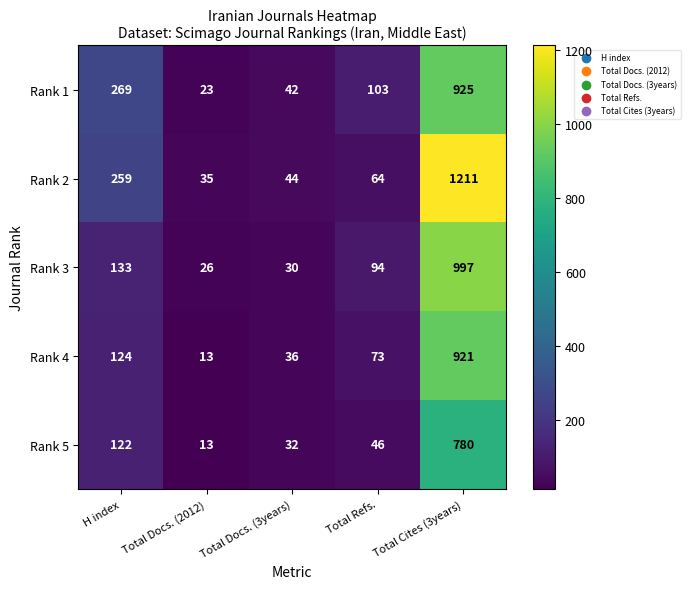

What is the sum of all Rank 2 values?

1613